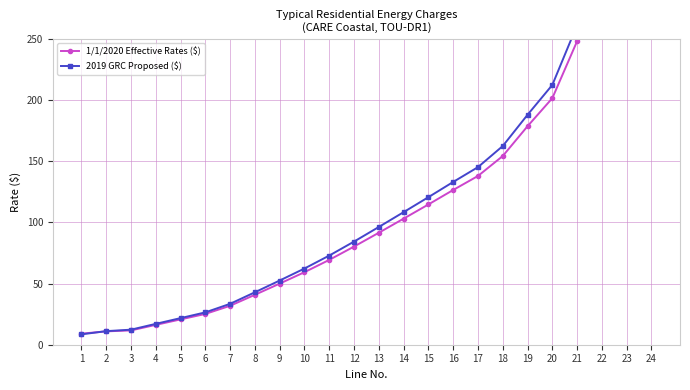

What is the average value of the 2019 GRC Proposed ($) series?

161.0